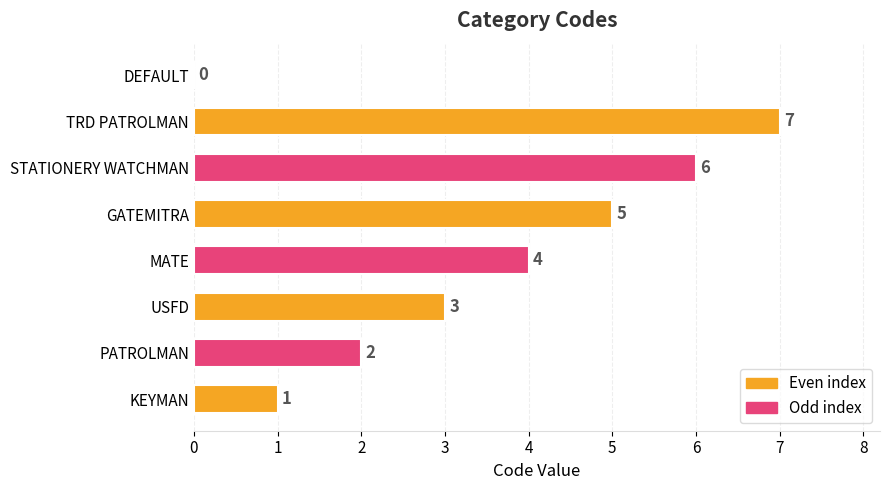

What is the sum of the values at TRD PATROLMAN and KEYMAN?

8